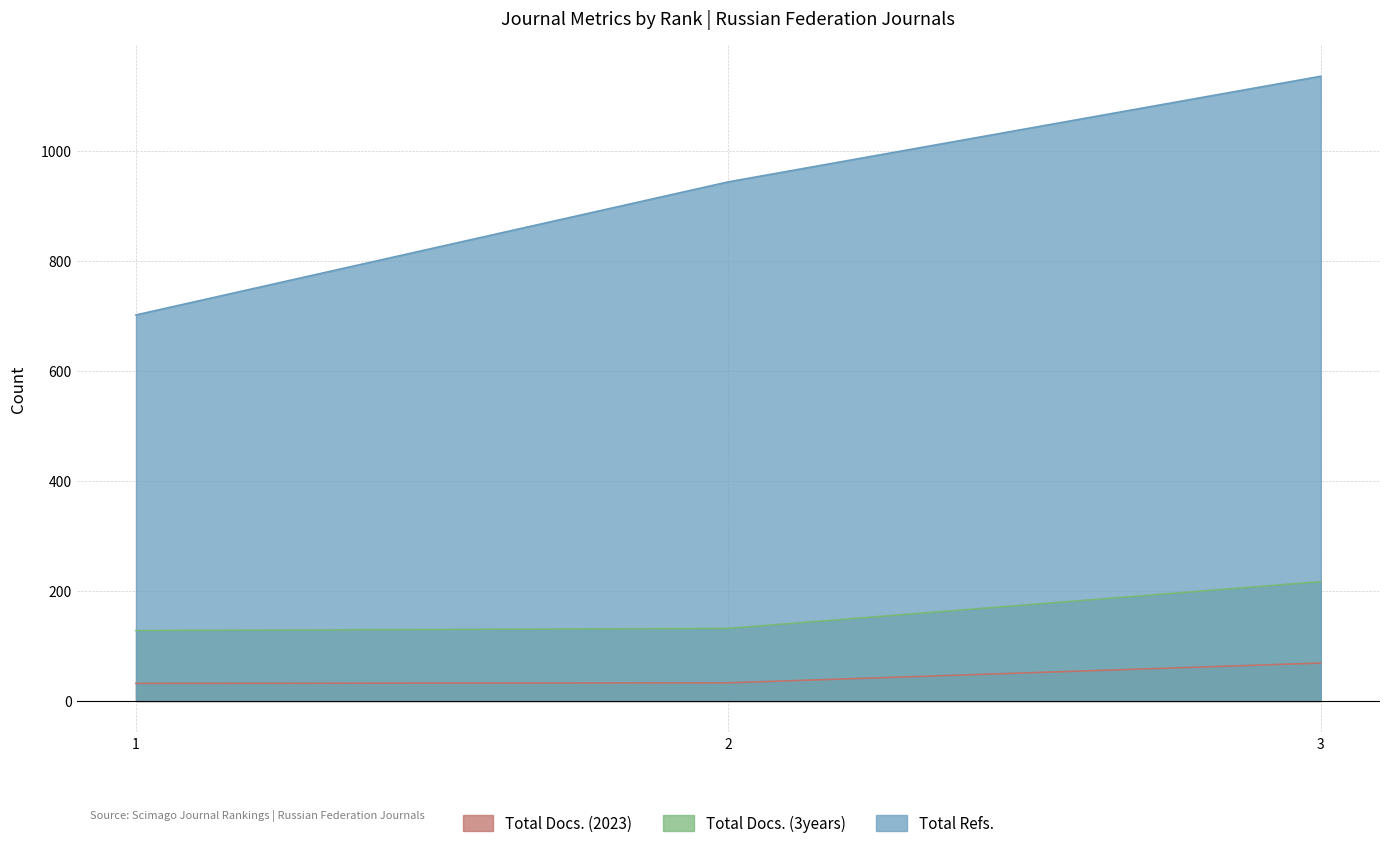

What is the difference between the maximum and minimum values in the Total Docs. (3years) series?

89